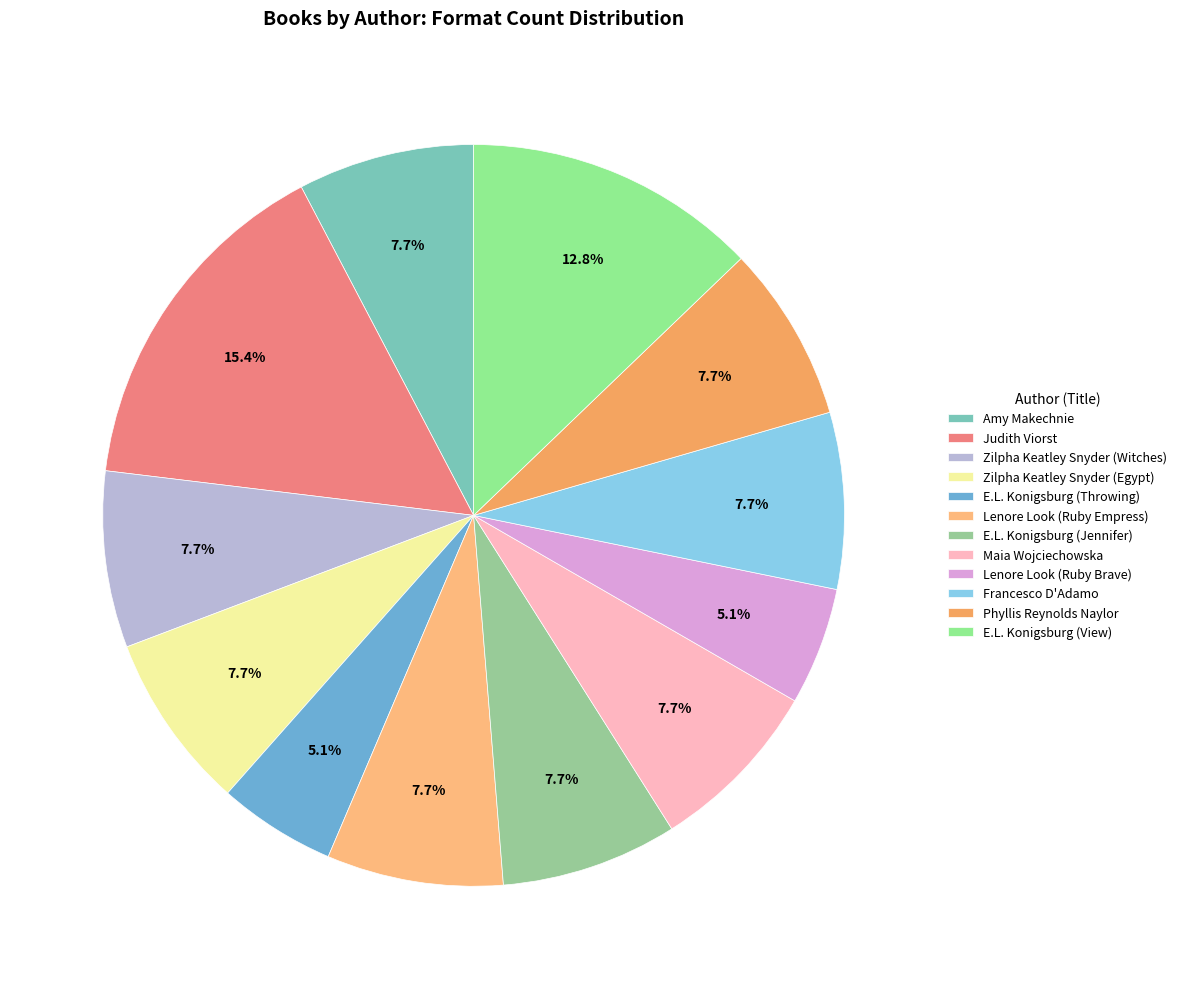

Which slice is the smallest?

E.L. Konigsburg (Throwing)